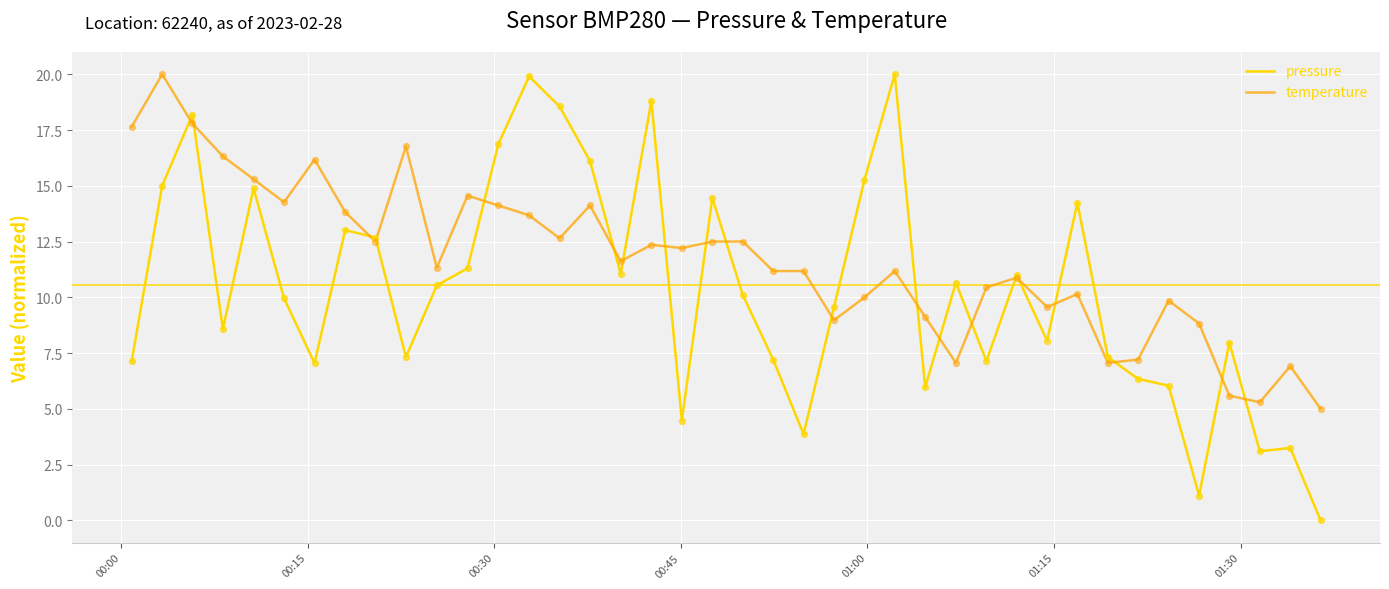

List the series in order of their overall mean, lowest first.

pressure, temperature